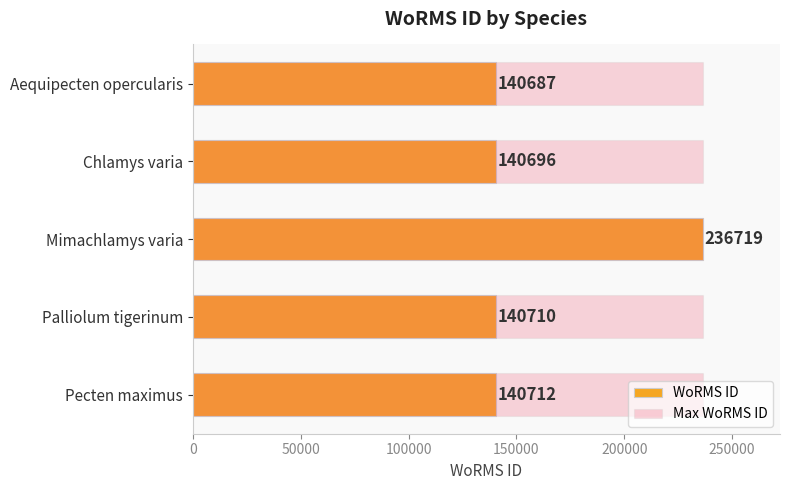

What is the sum of all WoRMS ID values?

799524.0